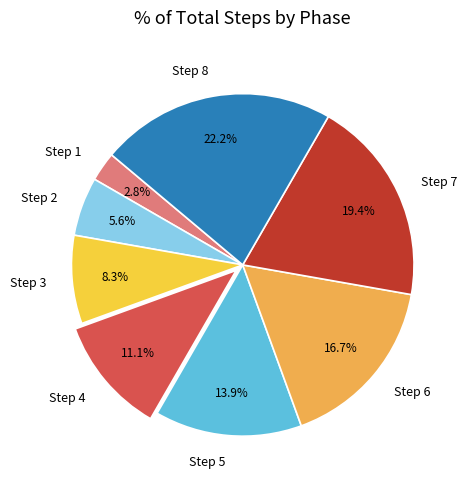

Is it true that Step 7 is 34% of the pie?

False